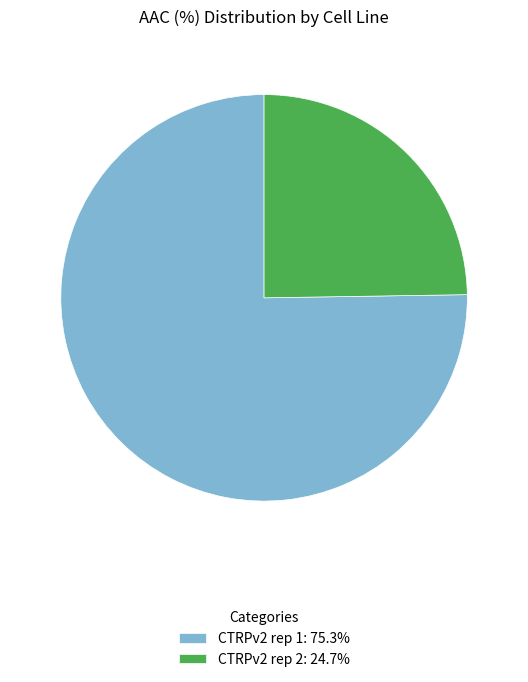

Does CTRPv2 rep 2: 24.7% account for over 50% of the chart?

No